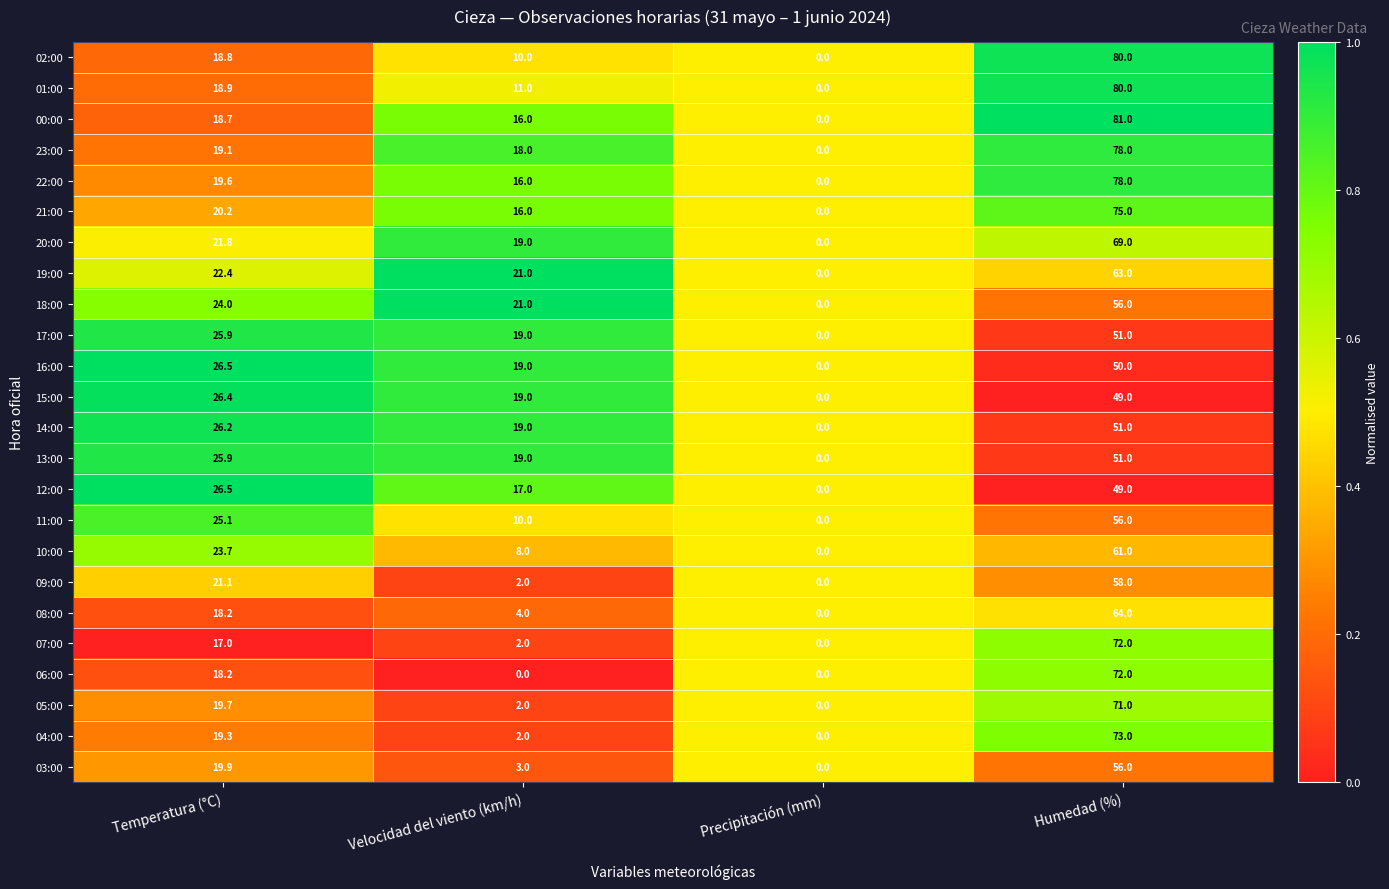

What is the sum of all 00:00 values?

115.7